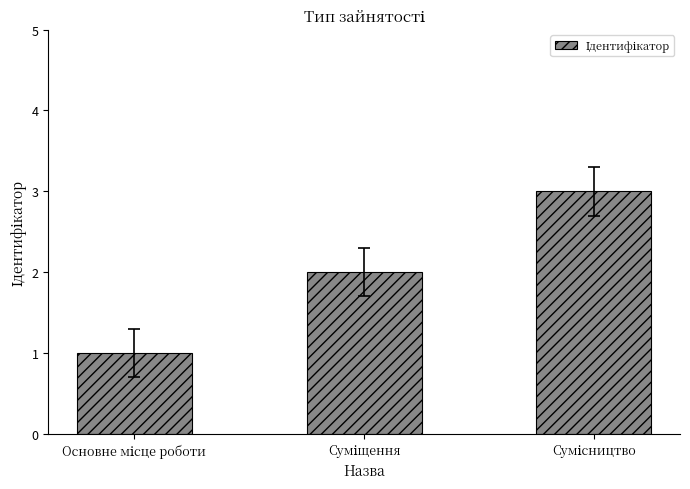

Does the chart contain stacked bars?

No